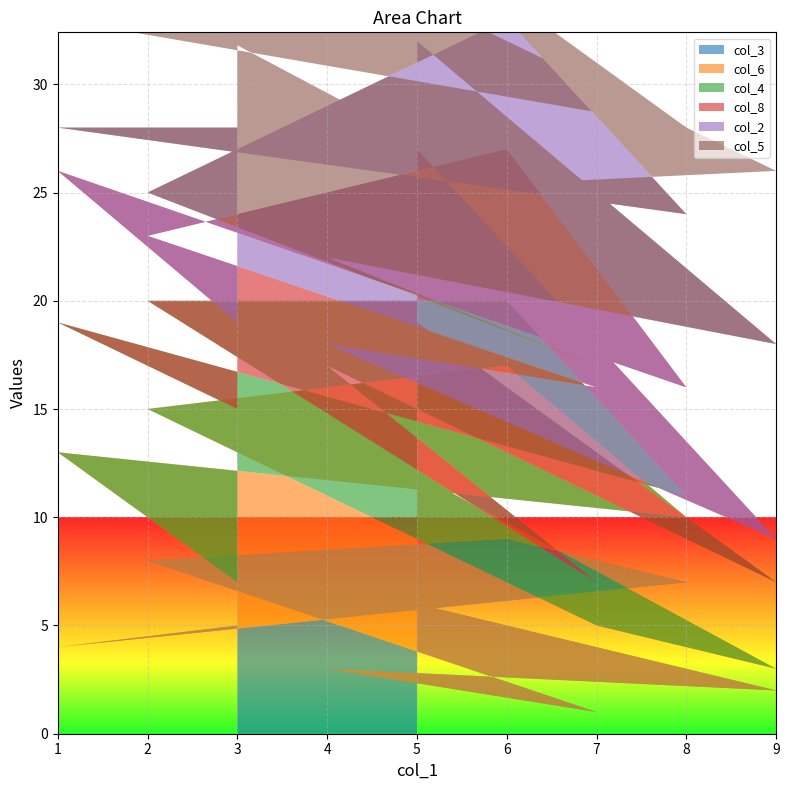

Reading left to right, list all the values displayed in this chart.

col_3: 5=6	9=2	4=3	7=1	2=8	6=9	8=7	1=4	3=5
col_6: 5=6	9=1	4=5	7=4	2=7	6=8	8=3	1=9	3=2
col_4: 5=7	9=4	4=9	7=2	2=5	6=3	8=1	1=6	3=8
col_8: 5=8	9=2	4=1	7=9	2=3	6=7	8=5	1=7	3=4
col_2: 5=5	9=9	4=4	7=1	2=2	6=6	8=8	1=2	3=9
col_5: 5=2	9=8	4=3	7=6	2=9	6=1	8=4	1=5	3=7